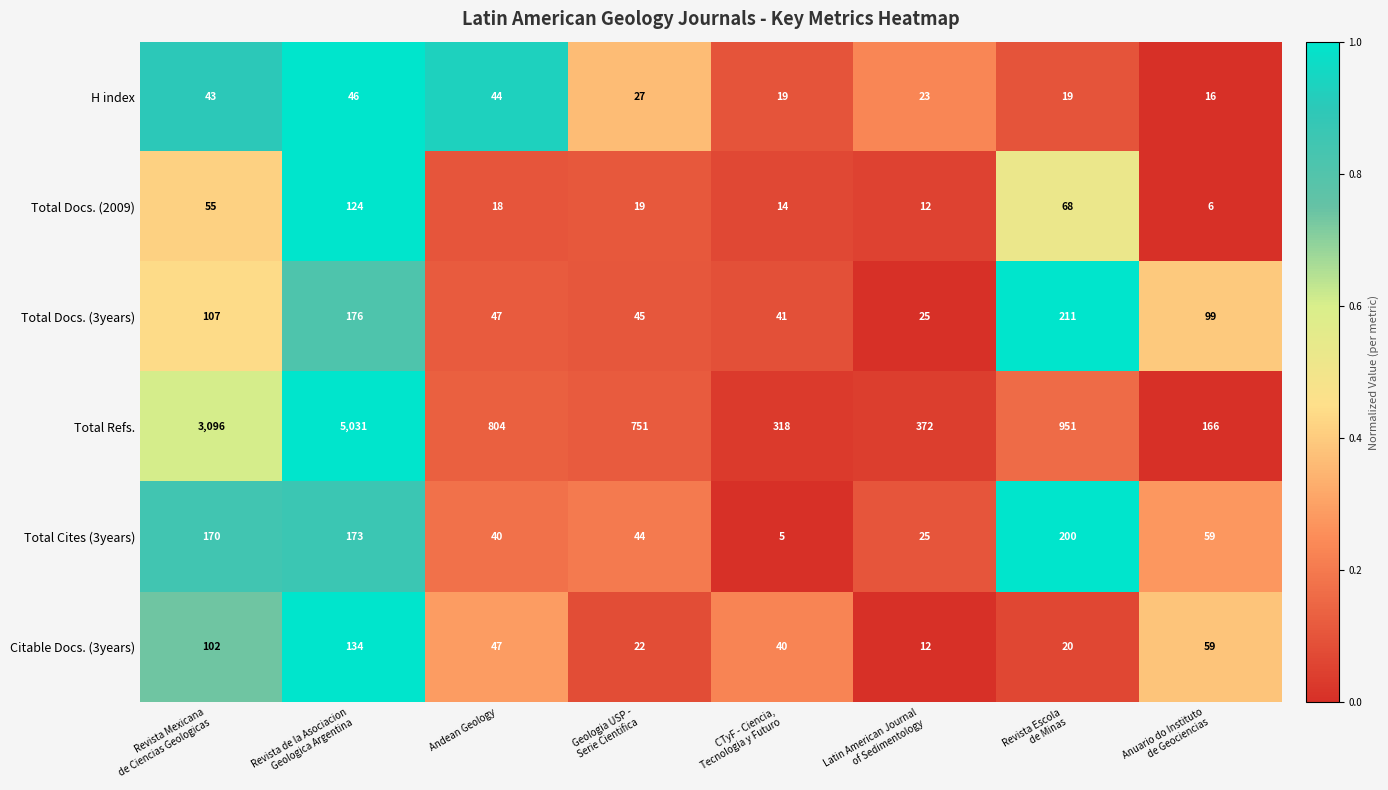

What is the difference between the maximum and minimum values in the Citable Docs. (3years) series?

122